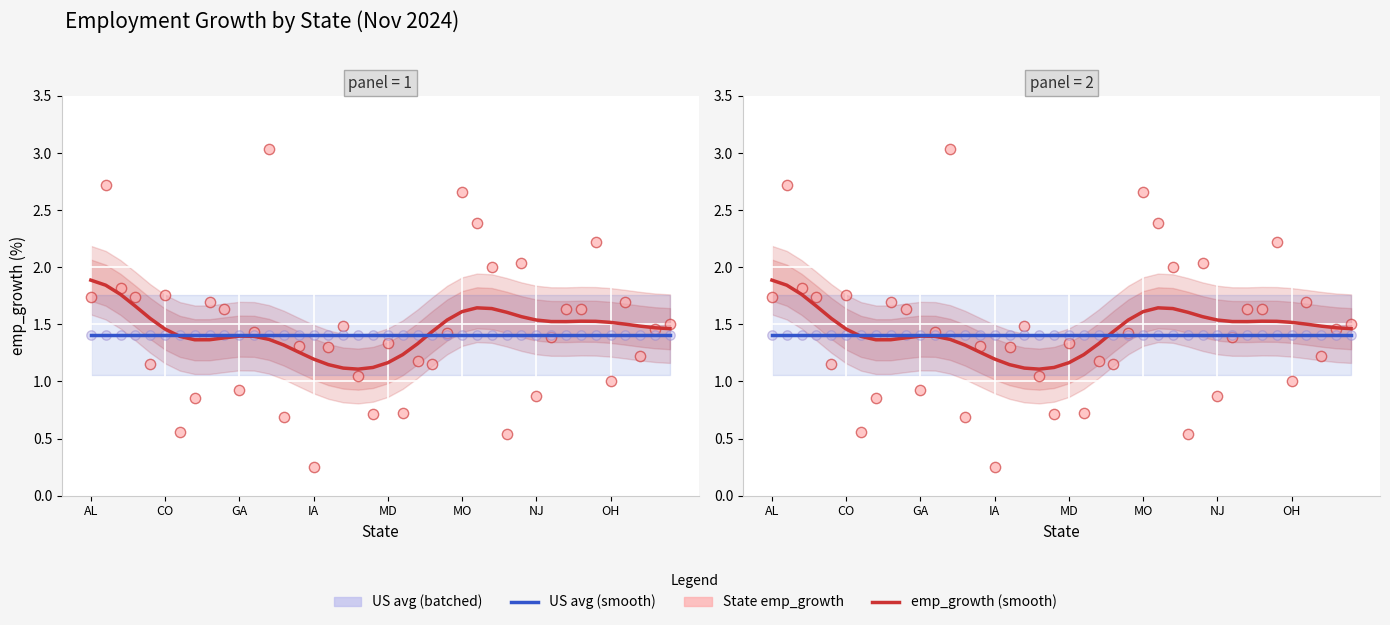

What is the total value across all series at IA?

4.3